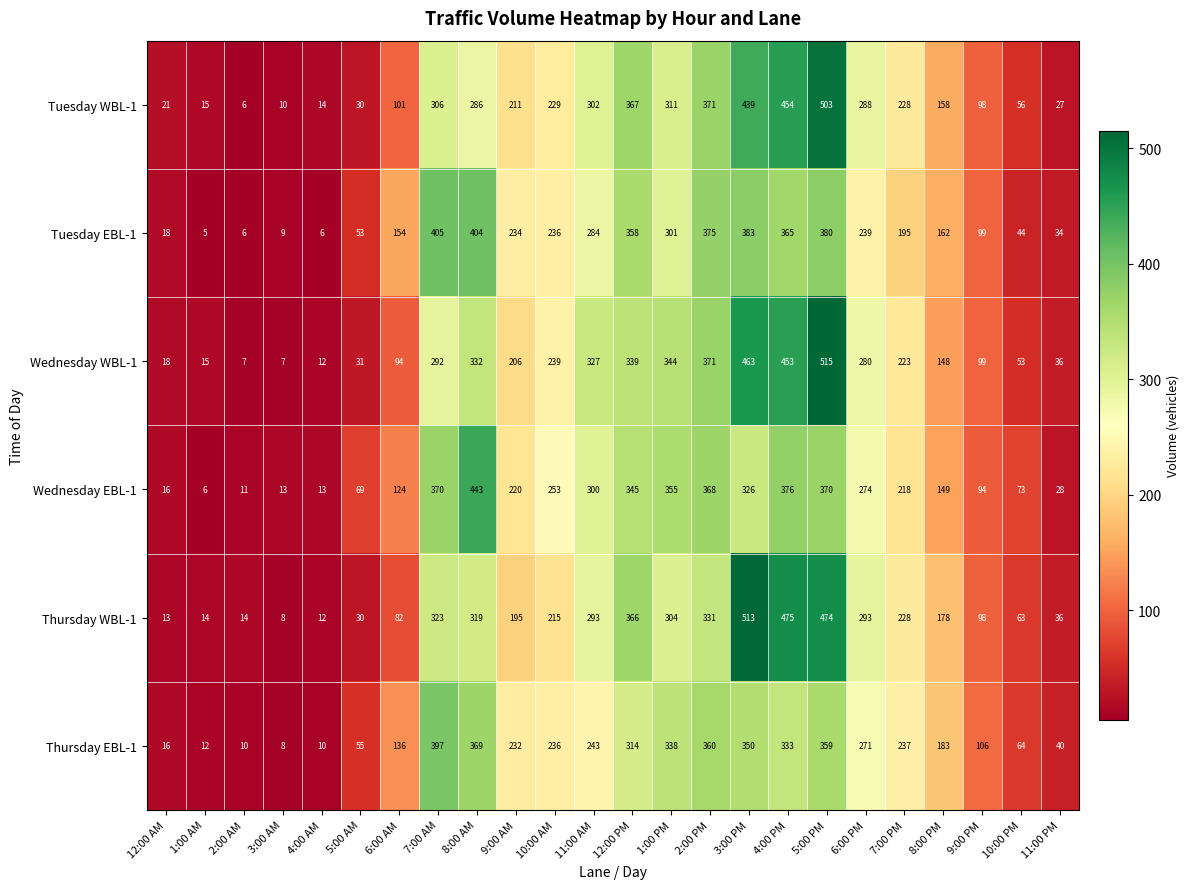

Which series has the widest spread of values?

Wednesday WBL-1